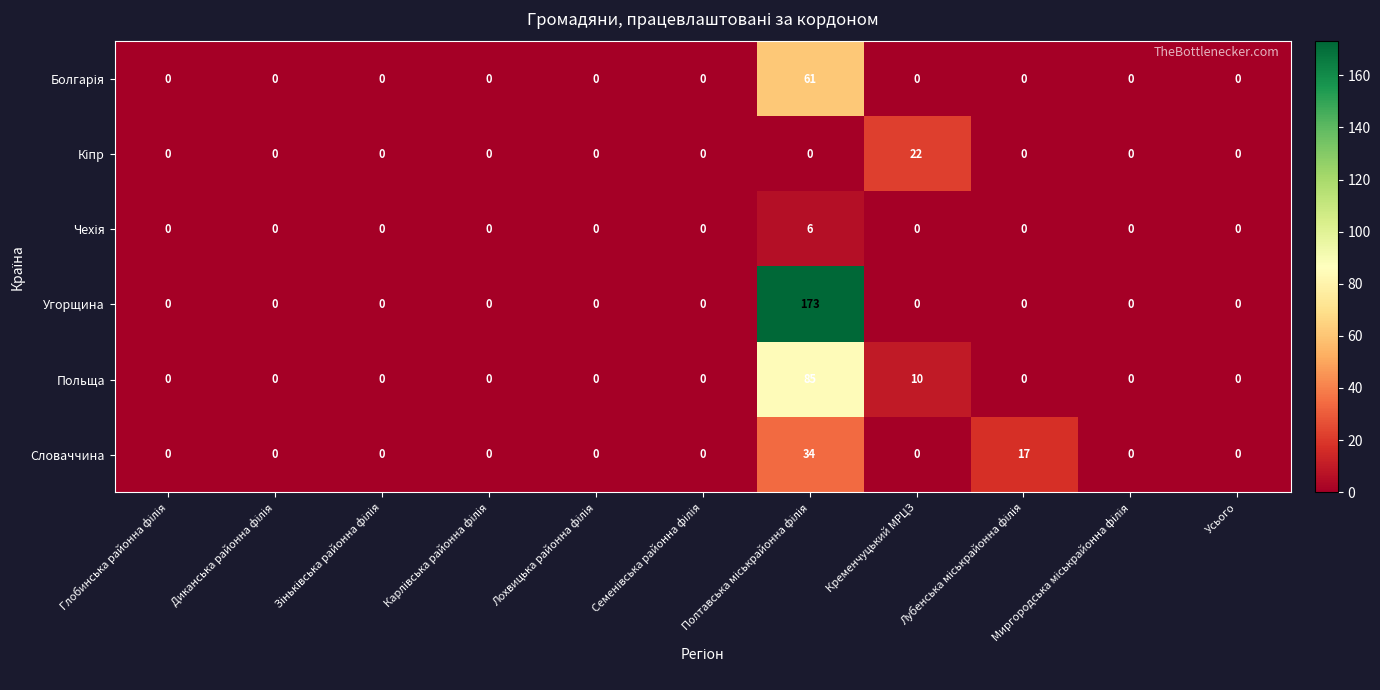

Which series has the largest total across all categories?

Угорщина